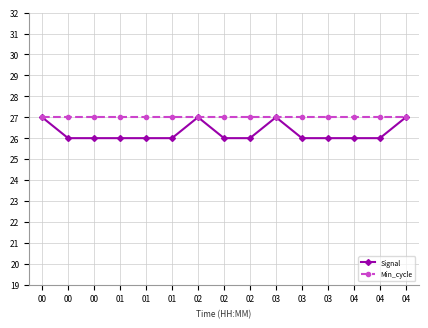

The Min_cycle series shows 6 at 01. True or false?

False